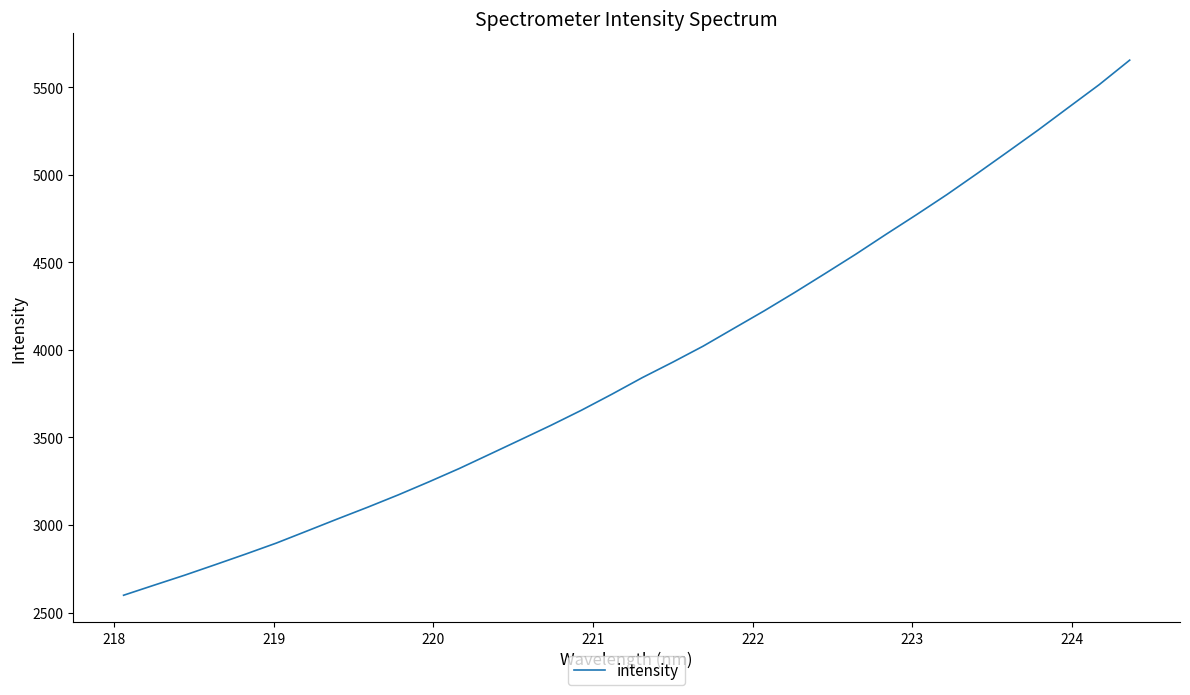

What is the difference between the maximum and minimum values?

3057.3